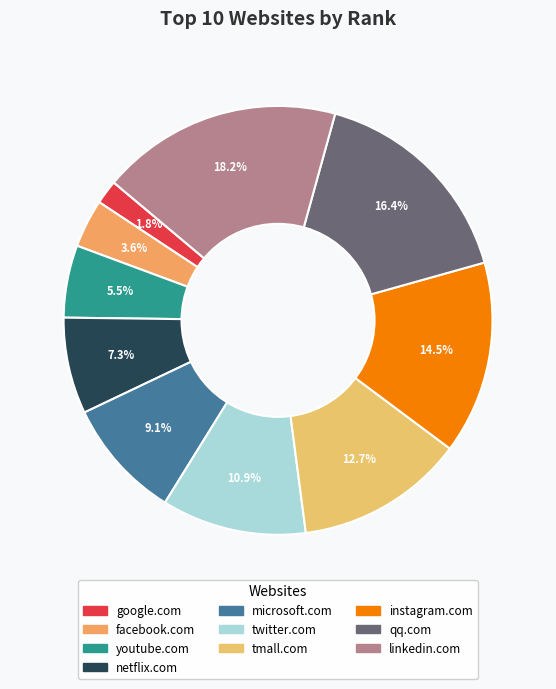

Is it true that google.com is 2% of the pie?

True